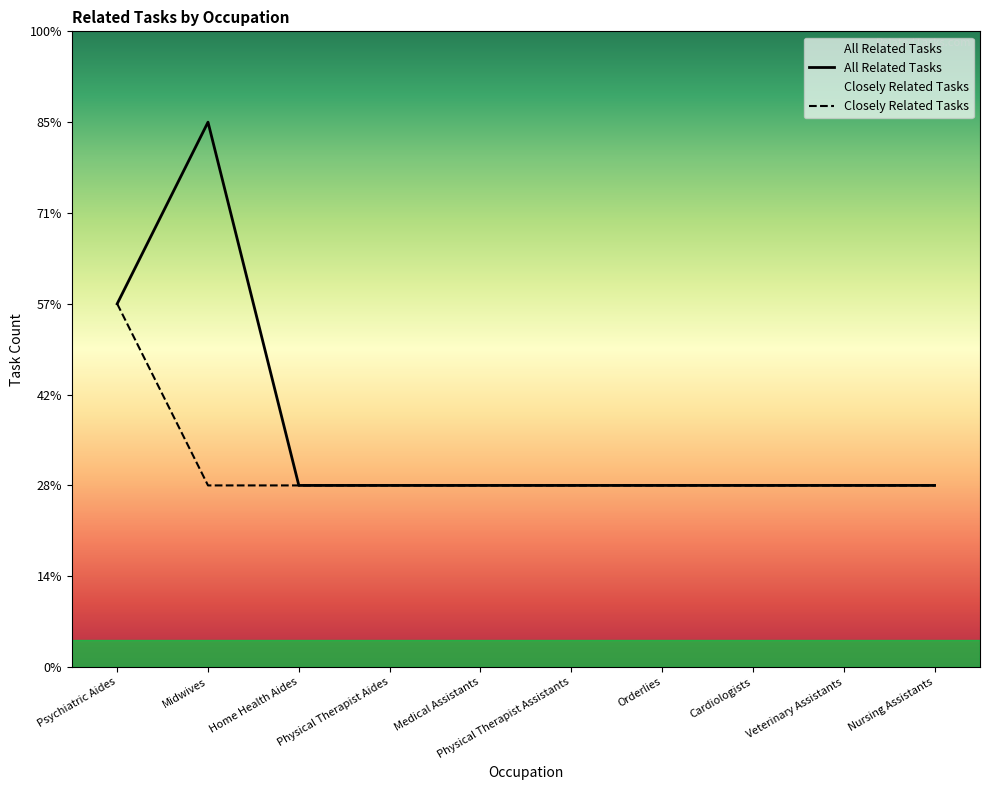

How many values exceed 1?

2